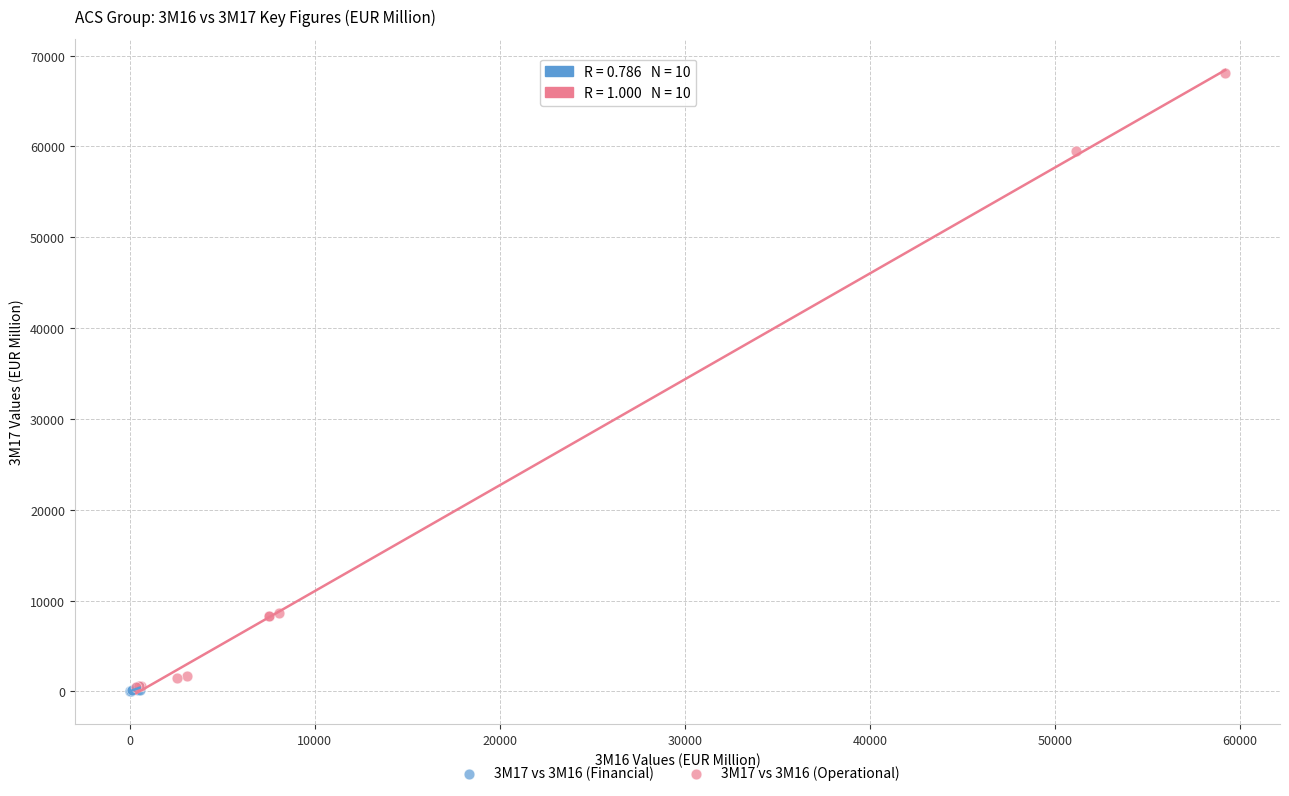

What are all the series names shown in the legend?

3M17 vs 3M16 (Financial), 3M17 vs 3M16 (Operational)